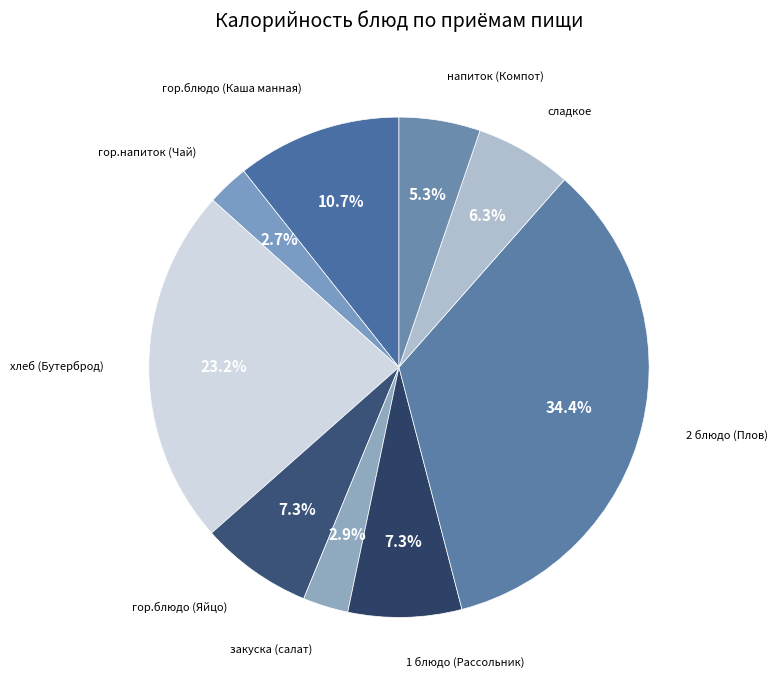

How many segments does this pie chart have?

9